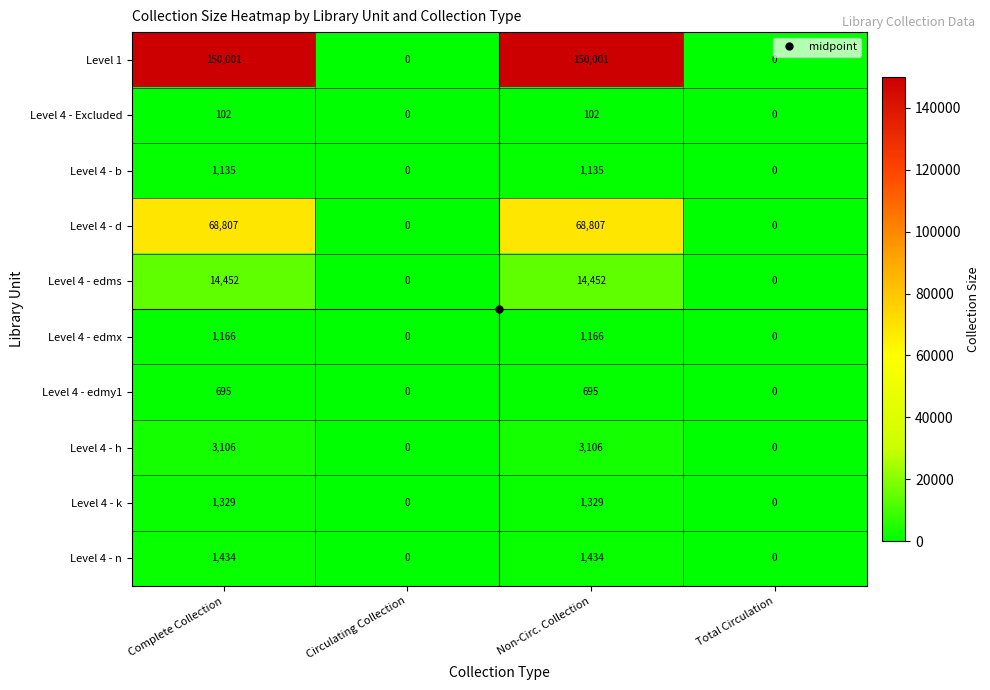

What is the difference between the second highest and second lowest values in the Level 4 - edmx series?

1166